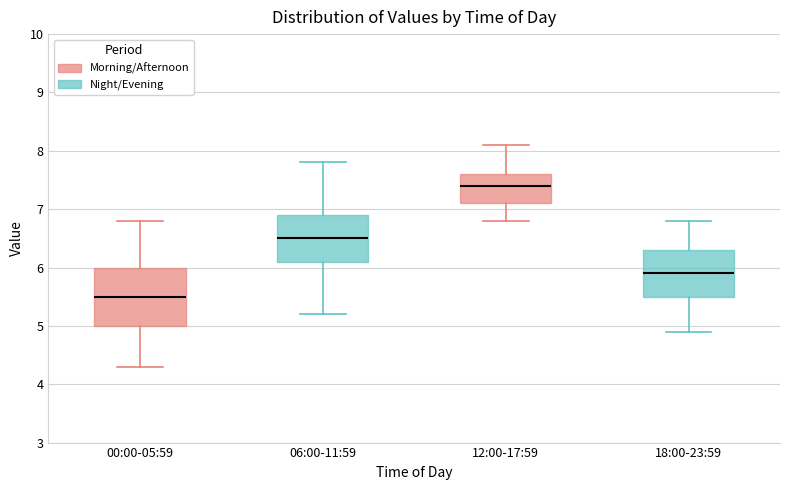

Reading left to right, transcribe this box plot: for each box, give where its median line is, the range the box spans, and where its two whiskers end, as read against the y-axis. The values are not printed on the chart, so give them approximately, as read against the axis.

00:00-05:59: median 5.5, box 5.0 to 6.0, whiskers 4.3 to 6.8
06:00-11:59: median 6.5, box 6.1 to 6.9, whiskers 5.2 to 7.8
12:00-17:59: median 7.4, box 7.1 to 7.6, whiskers 6.8 to 8.1
18:00-23:59: median 5.9, box 5.5 to 6.3, whiskers 4.9 to 6.8